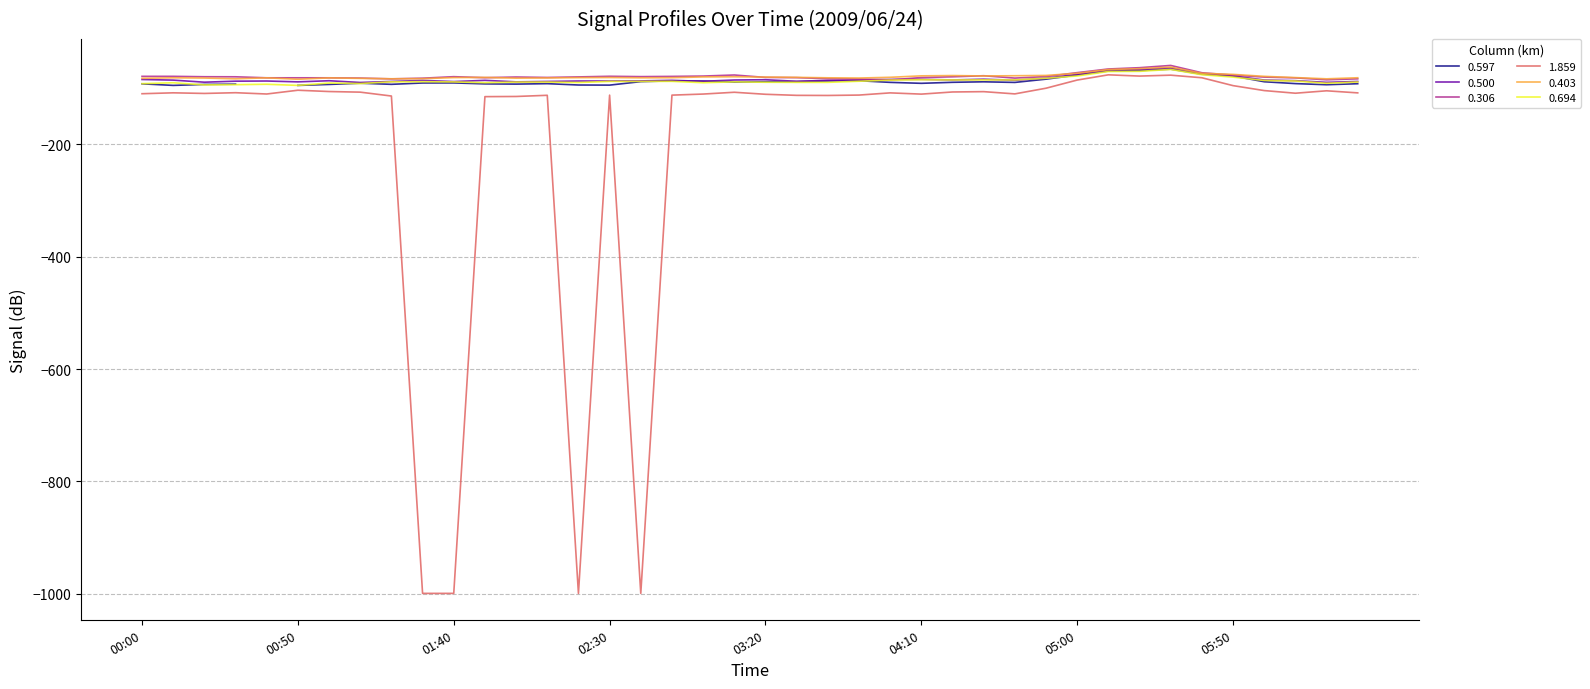

What is the maximum value for 0.500?

-64.4